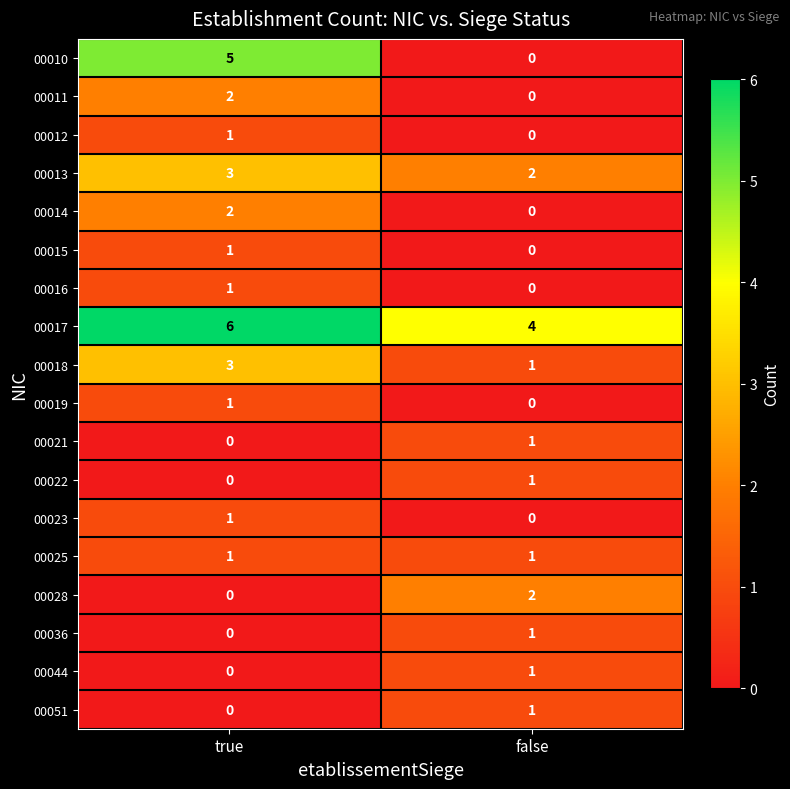

What is the sum of the 00017 values at true and false?

10